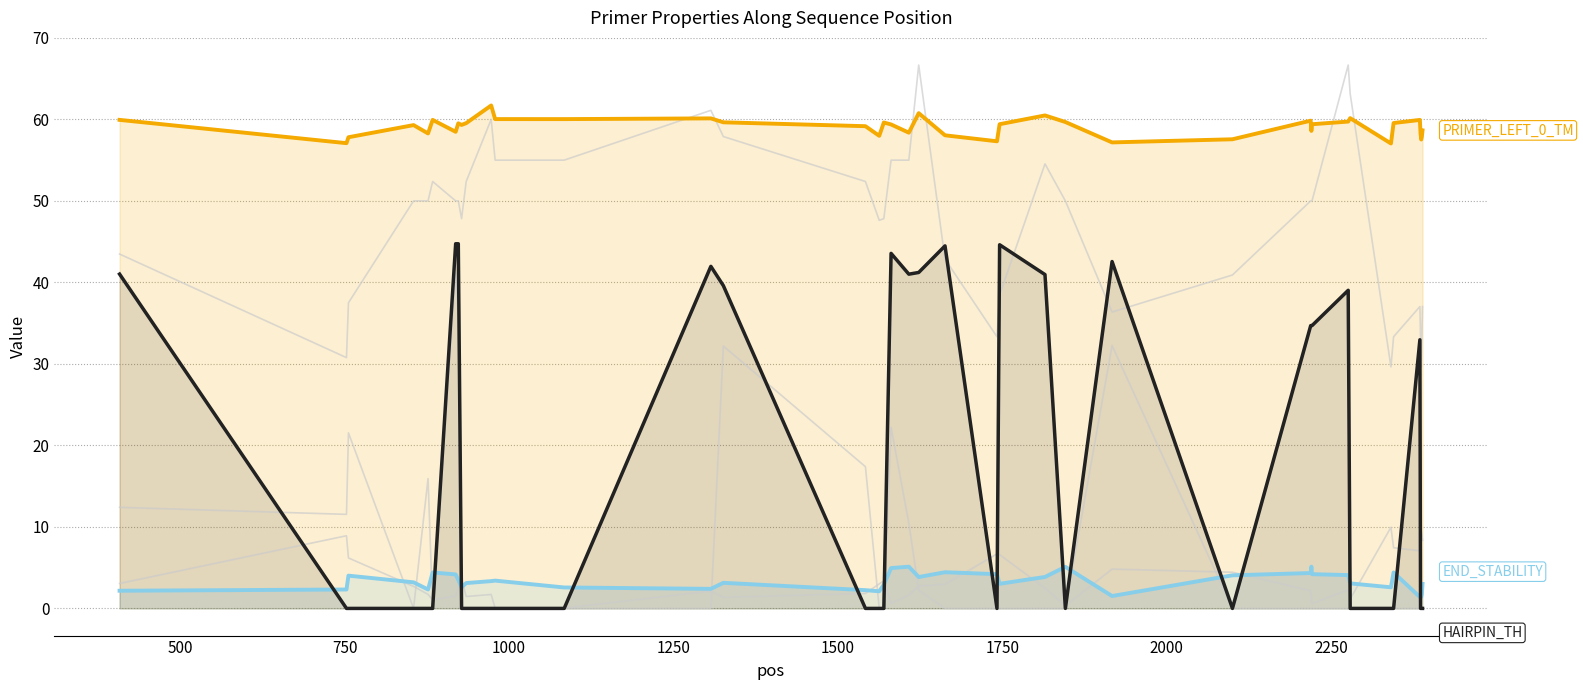

Count the number of data series in this chart.

6